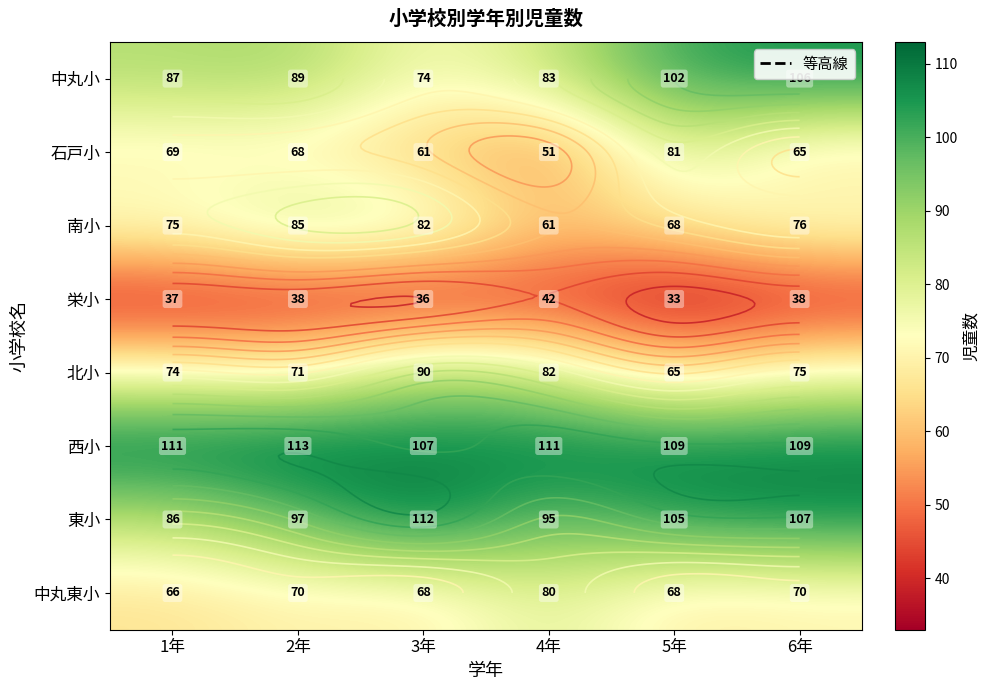

Which series has the widest spread of values?

中丸小